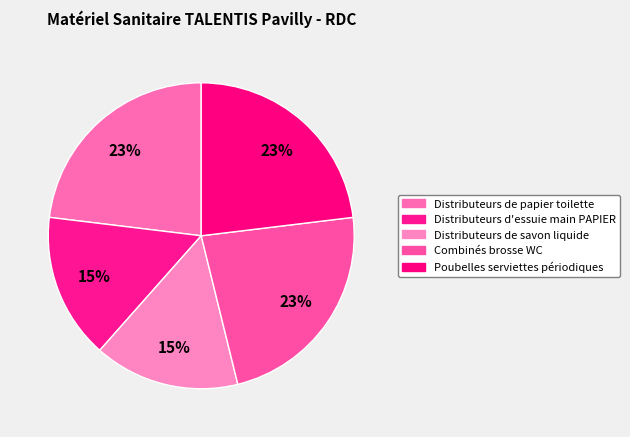

What is the largest slice in the pie chart?

Distributeurs de papier toilette